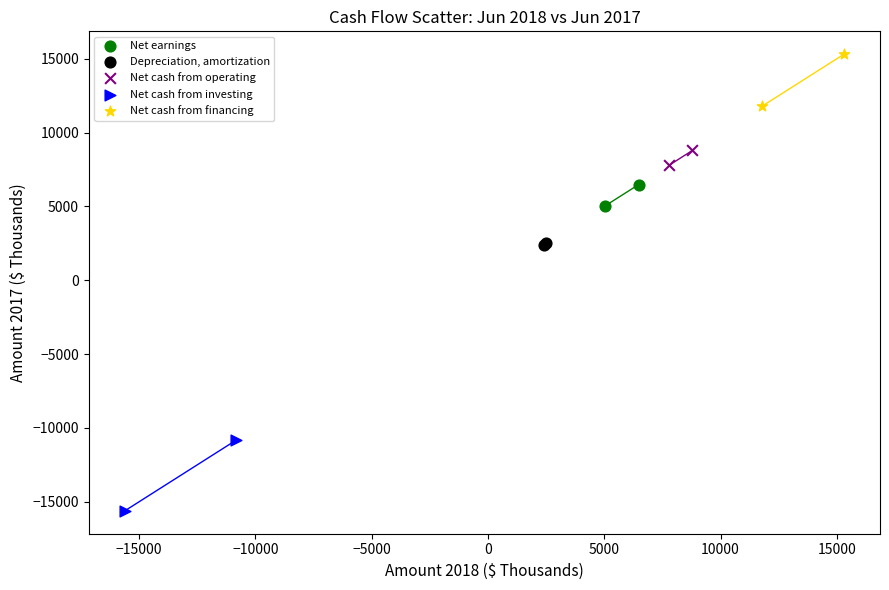

What are all the series names shown in the legend?

Net earnings, Depreciation, amortization, Net cash from operating, Net cash from investing, Net cash from financing